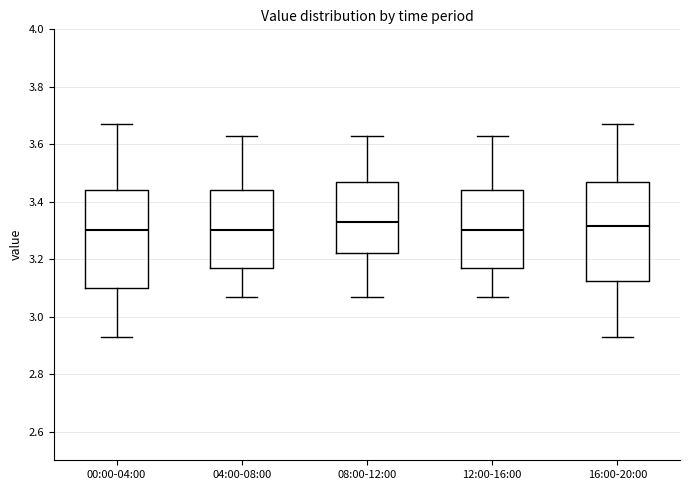

Where does the median line of the box for 16:00-20:00 sit on the y-axis? The values are not printed on the chart, so give them approximately, as read against the axis.

3.32